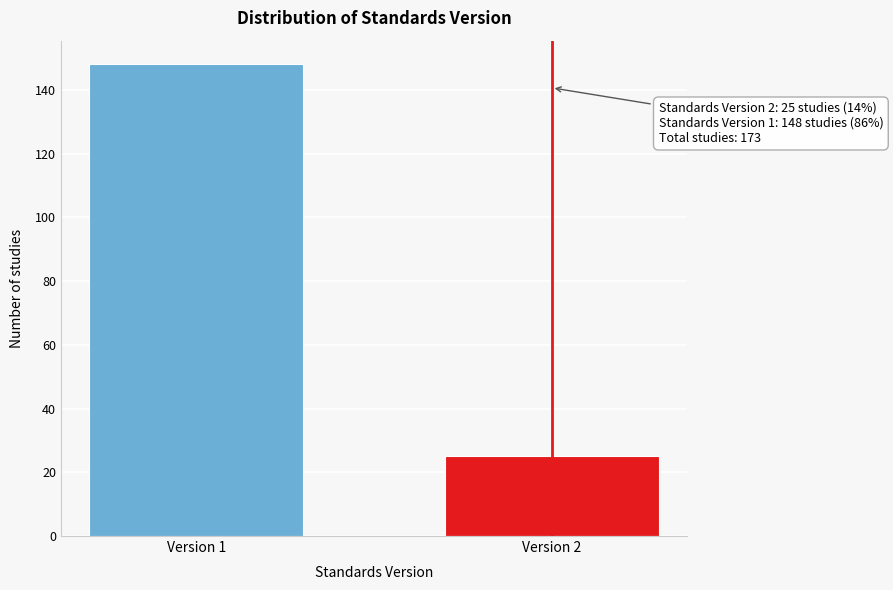

Reading right to left, list all the values displayed in this chart.

25	148